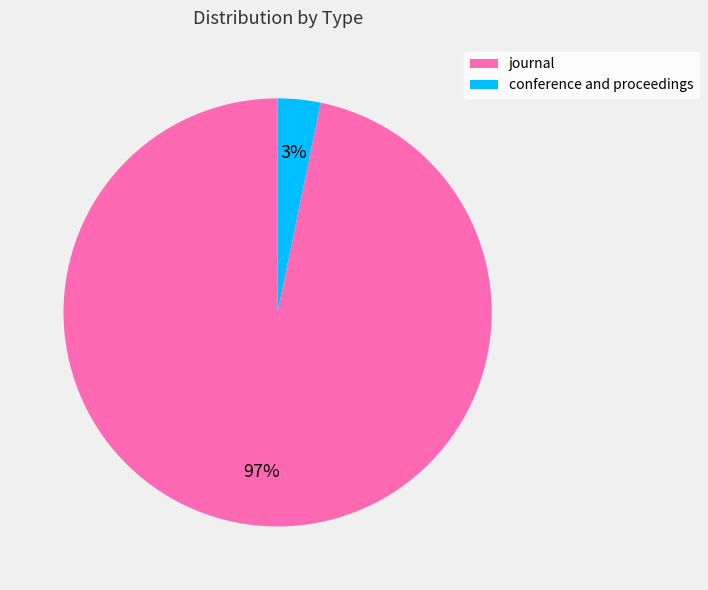

Which category has the biggest portion of the pie?

journal